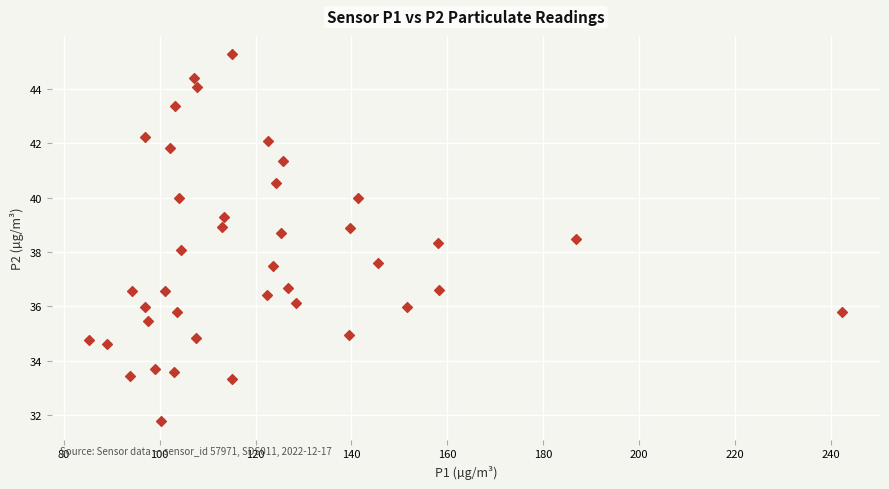

What is the range of Y values (max minus min)?

13.5